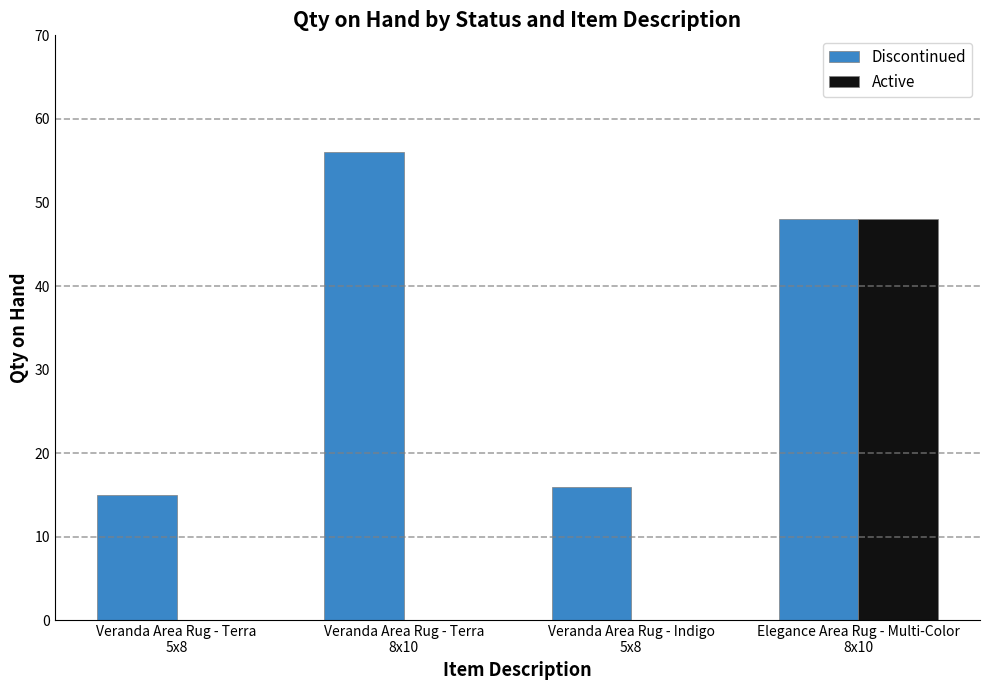

Reading left to right, what are all the values shown in this chart?

Discontinued: Veranda Area Rug - Terra
5x8=15	Veranda Area Rug - Terra
8x10=56	Veranda Area Rug - Indigo
5x8=16	Elegance Area Rug - Multi-Color
8x10=48
Active: Veranda Area Rug - Terra
5x8=0	Veranda Area Rug - Terra
8x10=0	Veranda Area Rug - Indigo
5x8=0	Elegance Area Rug - Multi-Color
8x10=48